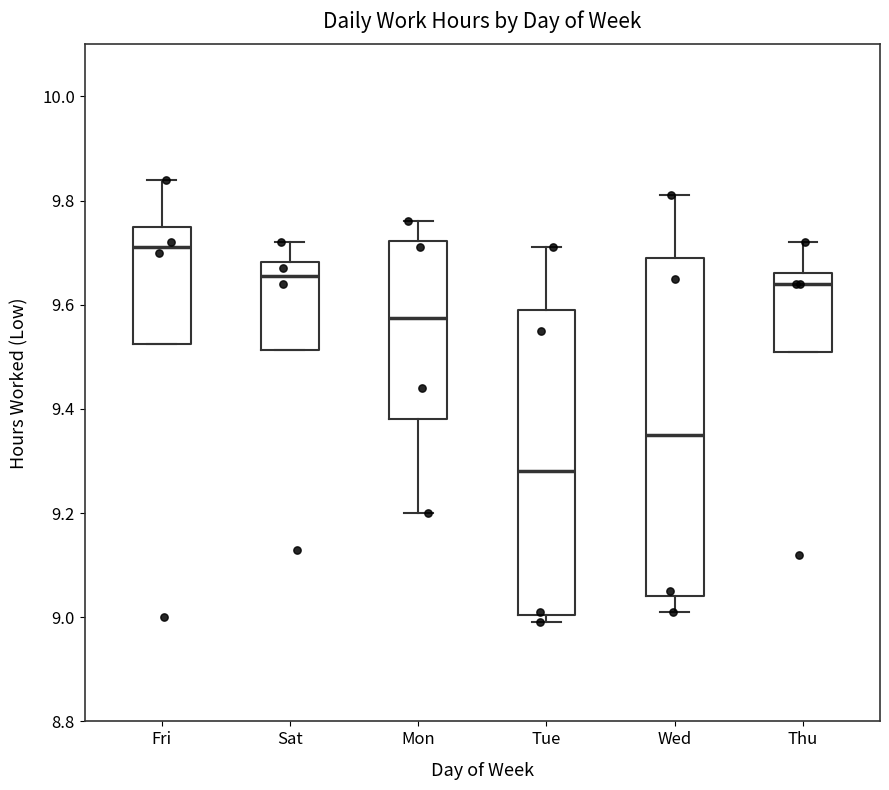

Comparing the boxes themselves (not the whiskers), which one is the tallest?

Wed